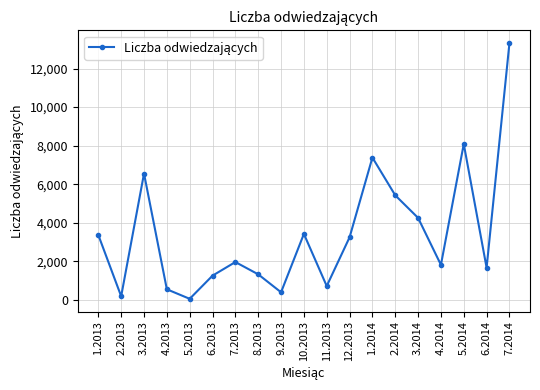

Does the chart have visible grid lines?

Yes